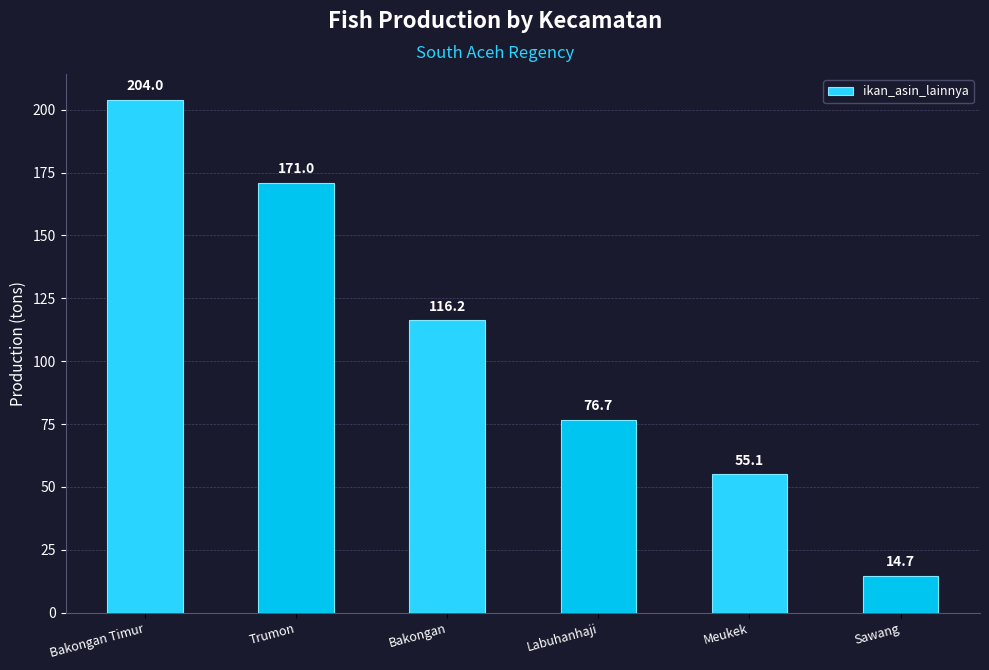

How many distinct data groups are displayed?

1